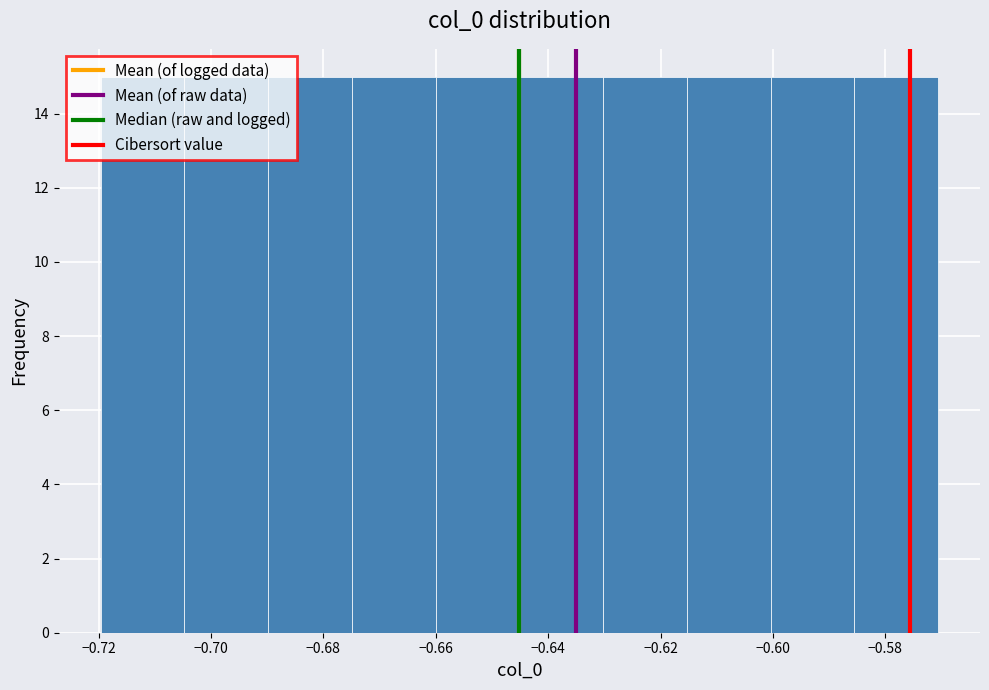

Reading left to right, transcribe this chart: for each bar, give the range it covers on the x-axis and its height. Neither the bar edges nor the heights are printed on the chart, so give them approximately, as read against the axes.

-0.720 to -0.704: 15
-0.704 to -0.690: 15
-0.690 to -0.674: 15
-0.674 to -0.660: 15
-0.660 to -0.646: 15
-0.646 to -0.630: 15
-0.630 to -0.616: 15
-0.616 to -0.600: 15
-0.600 to -0.586: 15
-0.586 to -0.570: 15